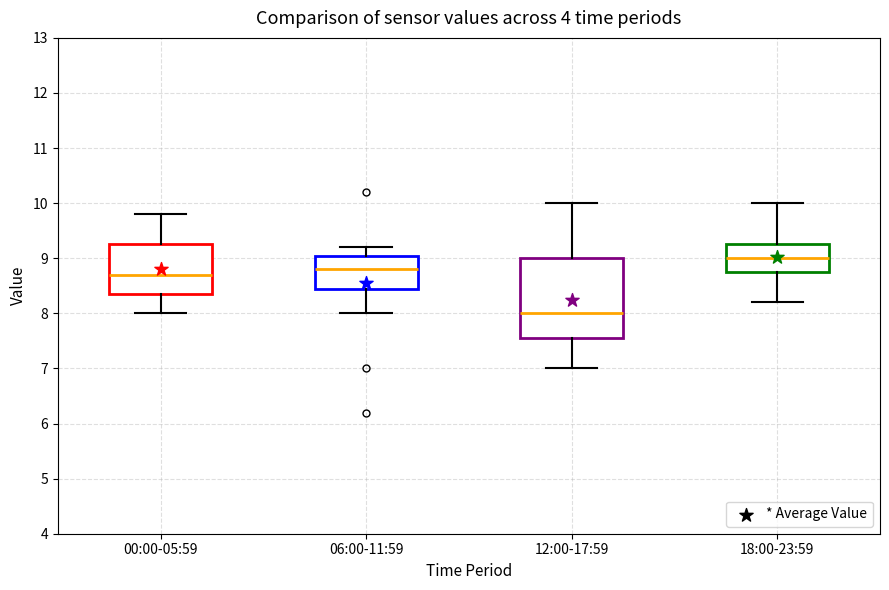

Where does the median line of the box for 12:00-17:59 sit on the y-axis? The values are not printed on the chart, so give them approximately, as read against the axis.

8.0